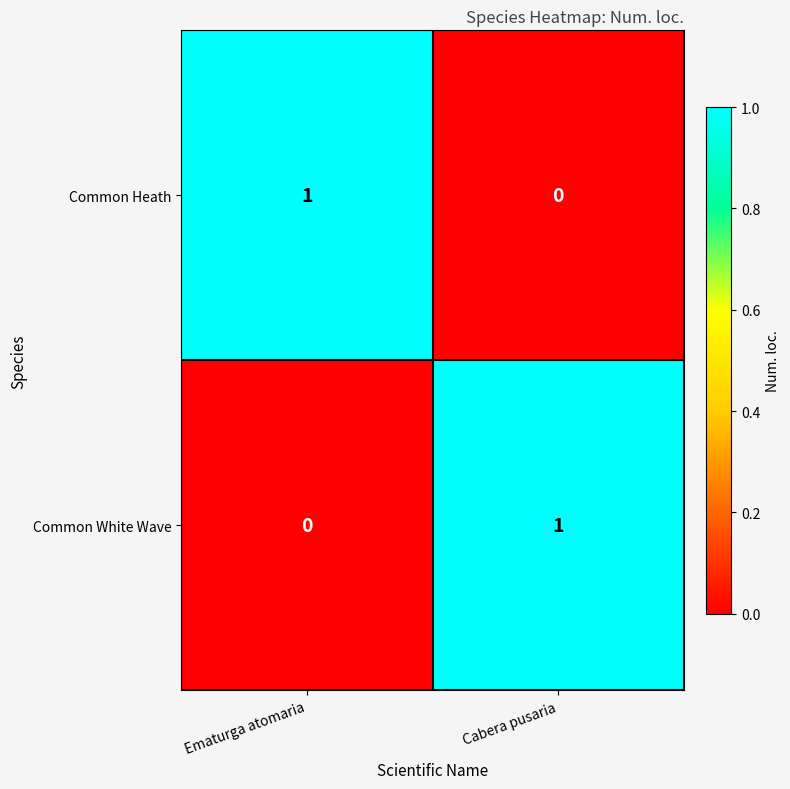

Reading left to right, list all the values displayed in this chart.

Common Heath: 1	0
Common White Wave: 0	1